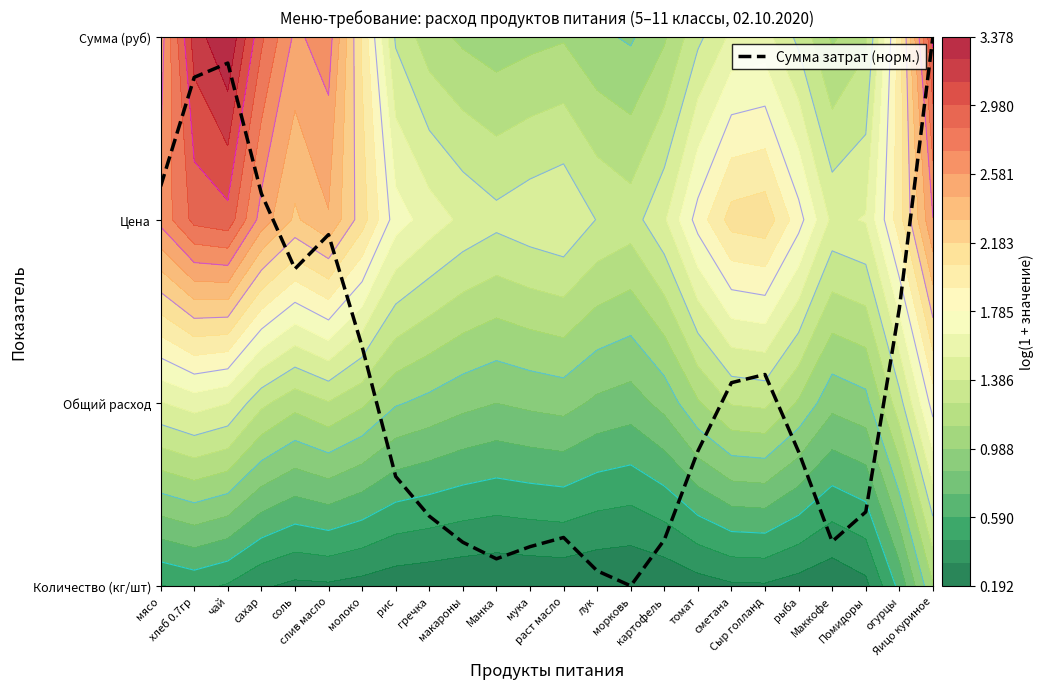

What is the change in value from Манка to рыба?

+0.6